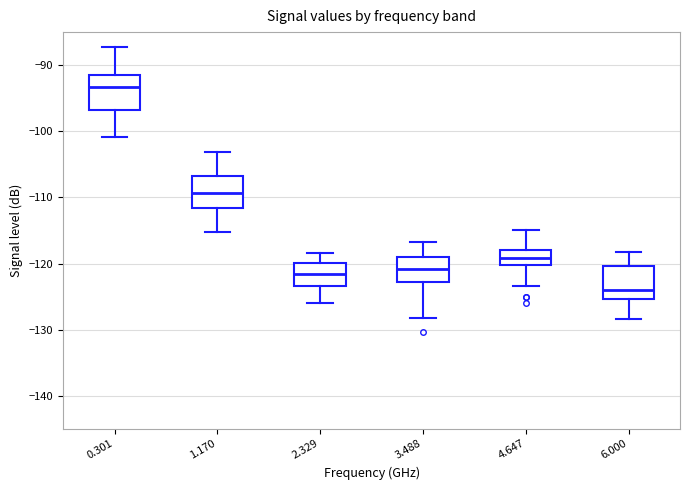

Reading left to right, read every box against the y-axis: the position of its median line, the range the box covers, and the ends of its whiskers. The values are not printed on the chart, so give them approximately, as read against the axis.

0.301: median -93, box -97 to -92, whiskers -101 to -87
1.170: median -109, box -112 to -107, whiskers -115 to -103
2.329: median -122, box -123 to -120, whiskers -126 to -118
3.488: median -121, box -123 to -119, whiskers -128 to -117
4.647: median -119, box -120 to -118, whiskers -123 to -115
6.000: median -124, box -125 to -120, whiskers -128 to -118